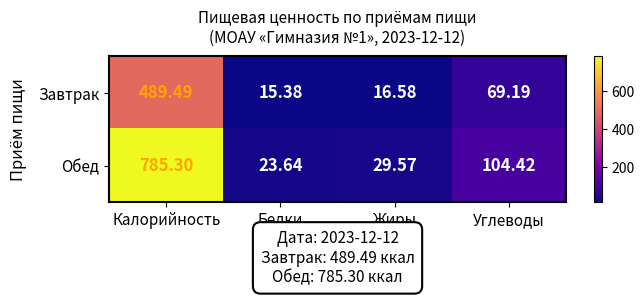

At which label does Завтрак reach its peak?

Калорийность